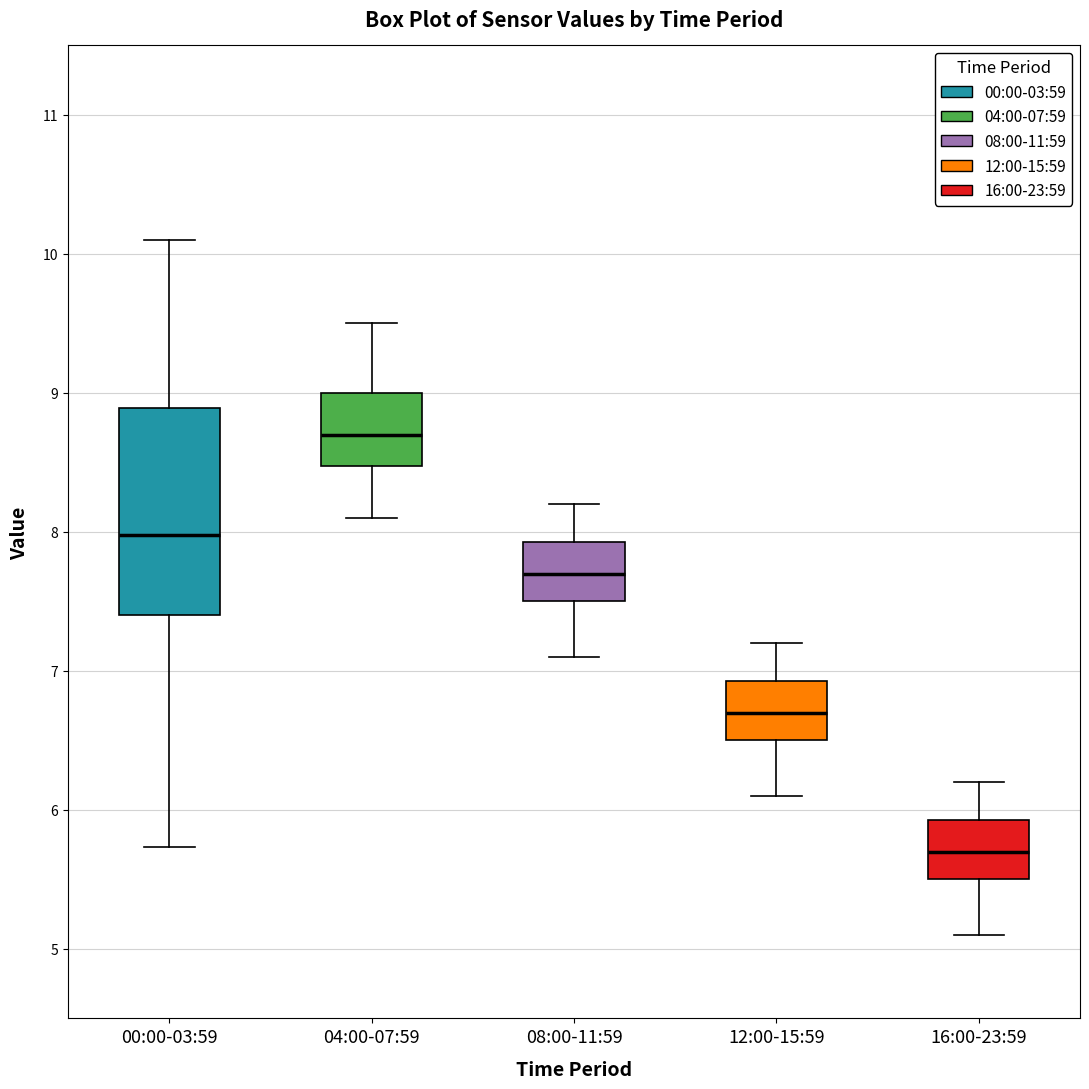

Which box has the highest median line?

04:00-07:59